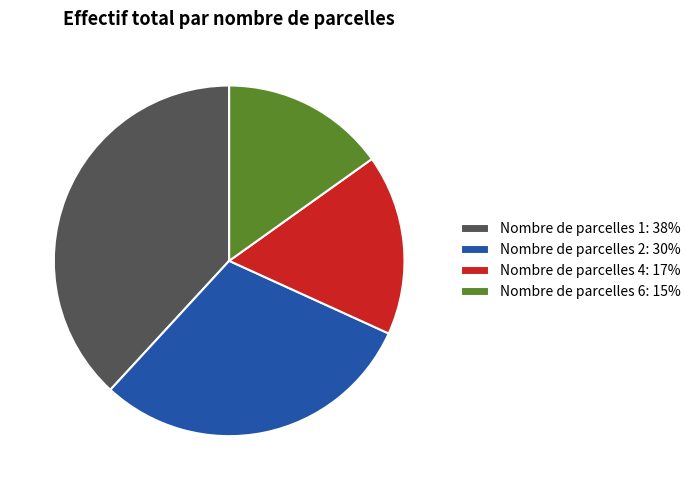

Combined, do Nombre de parcelles 4: 17% and Nombre de parcelles 2: 30% account for over 50%?

No